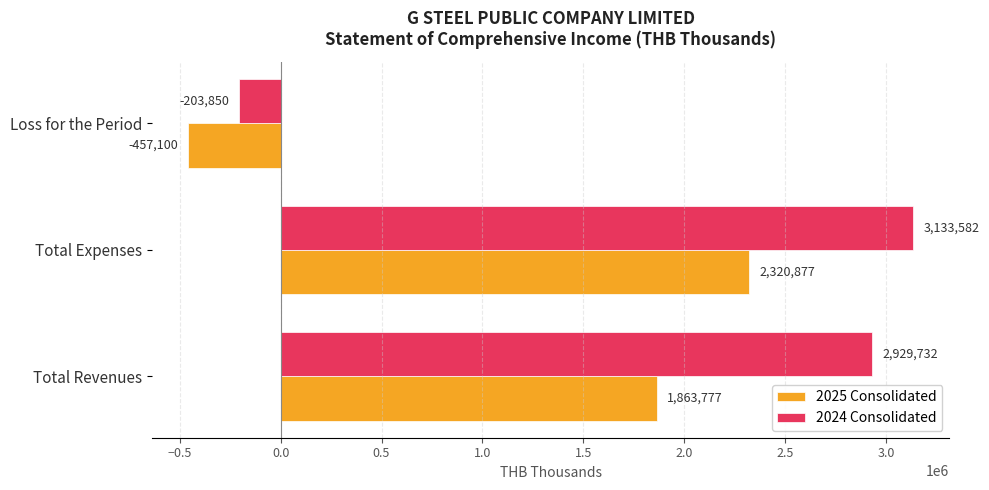

Which series has the widest spread of values?

2024 Consolidated